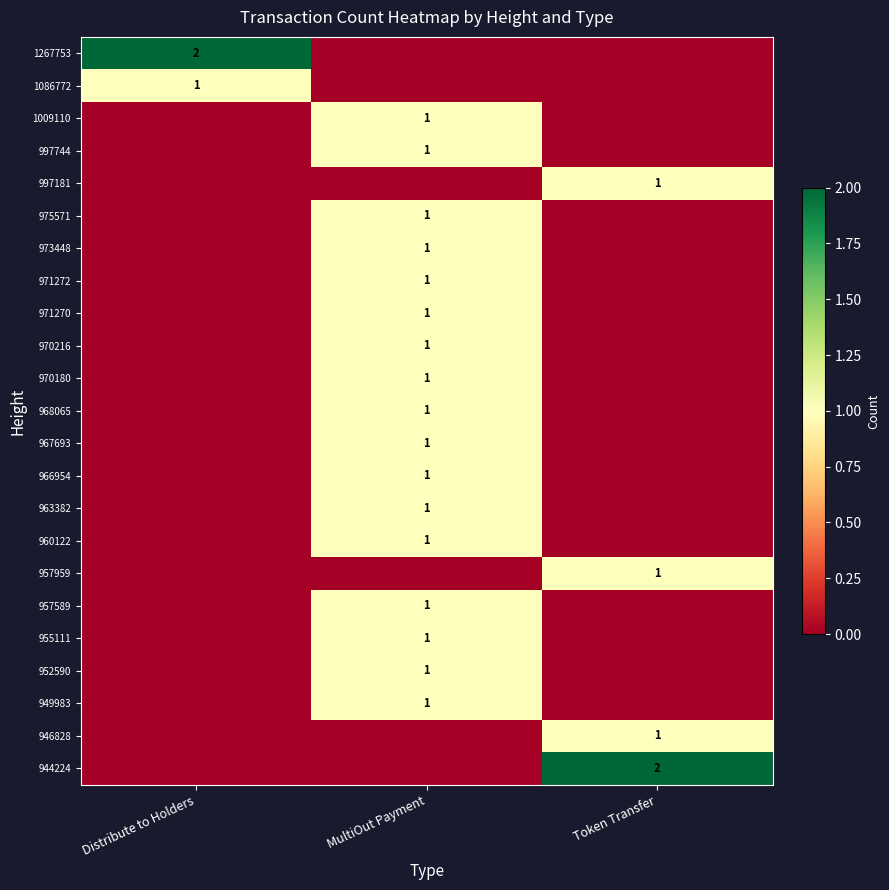

List the series in order of their peak value, highest first.

1267753, 944224, 1086772, 1009110, 997744, 997181, 975571, 973448, 971272, 971270, 970216, 970180, 968065, 967693, 966954, 963382, 960122, 957959, 957589, 955111, 952590, 949983, 946828